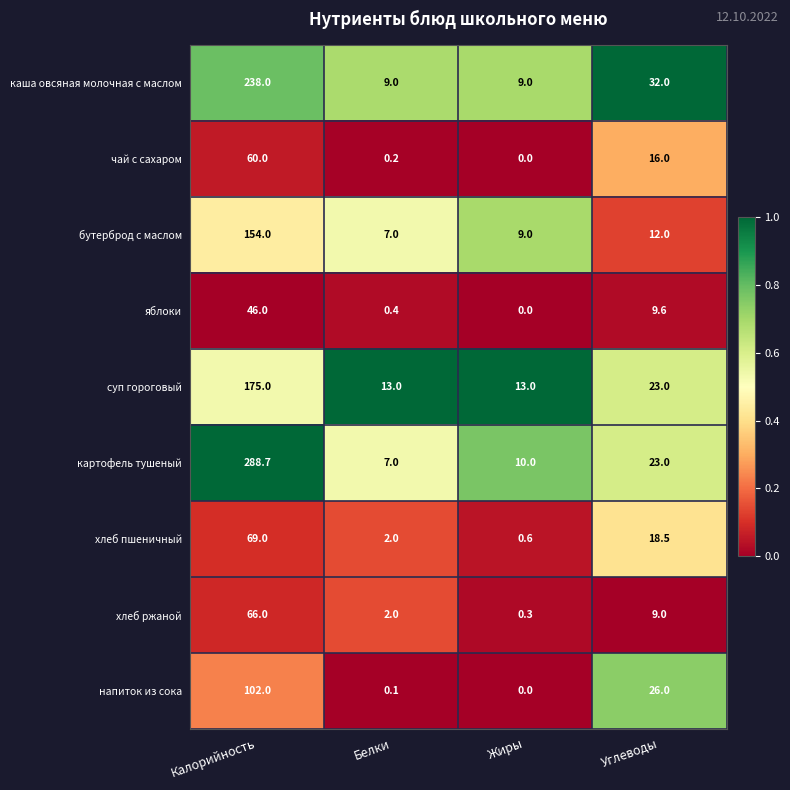

Which series has the largest total across all categories?

картофель тушеный